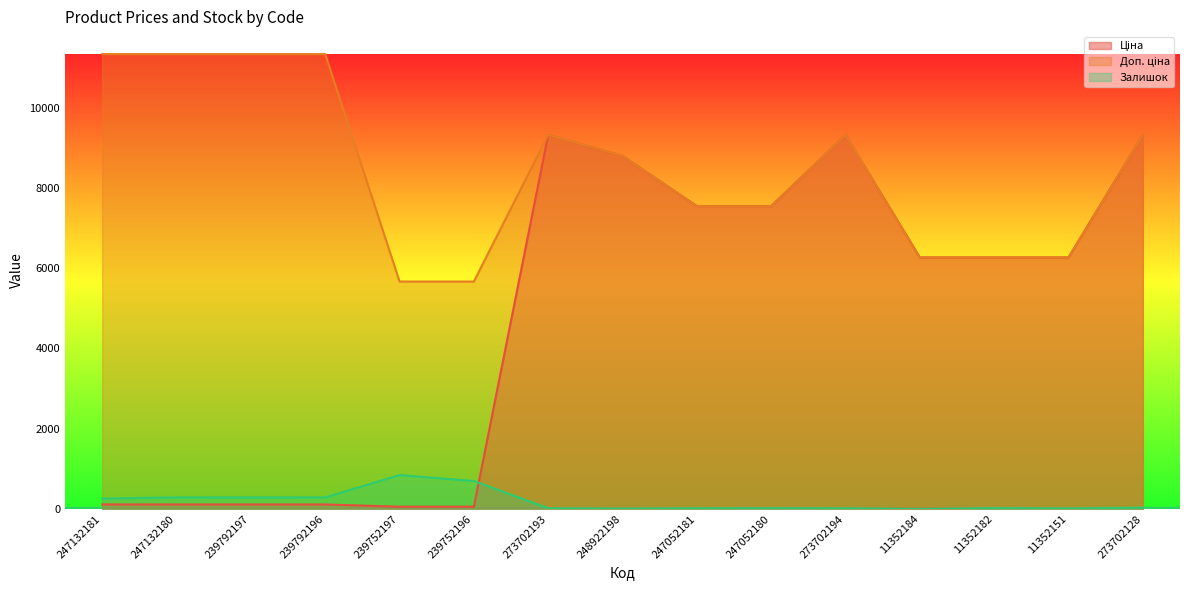

At which category does the chart reach its minimum across all series?

11352184